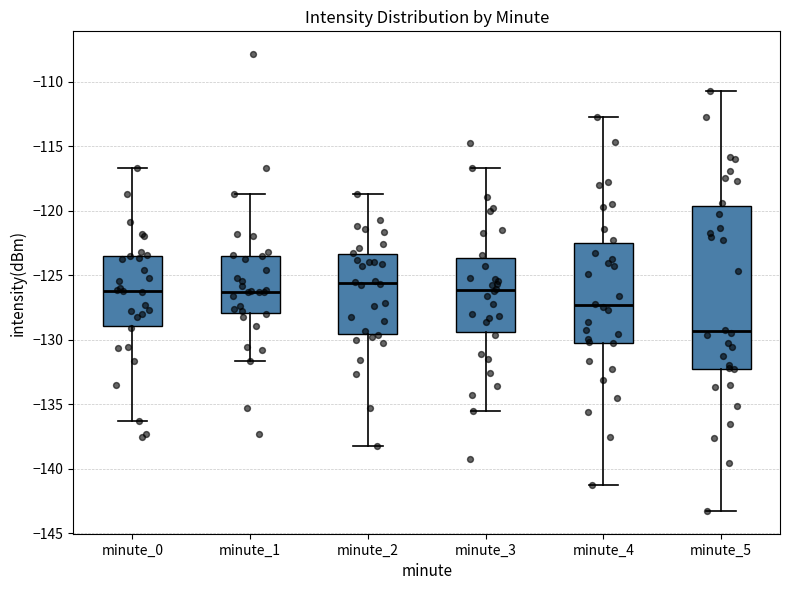

Which box is the tallest, from its lower edge to its upper edge?

minute_5